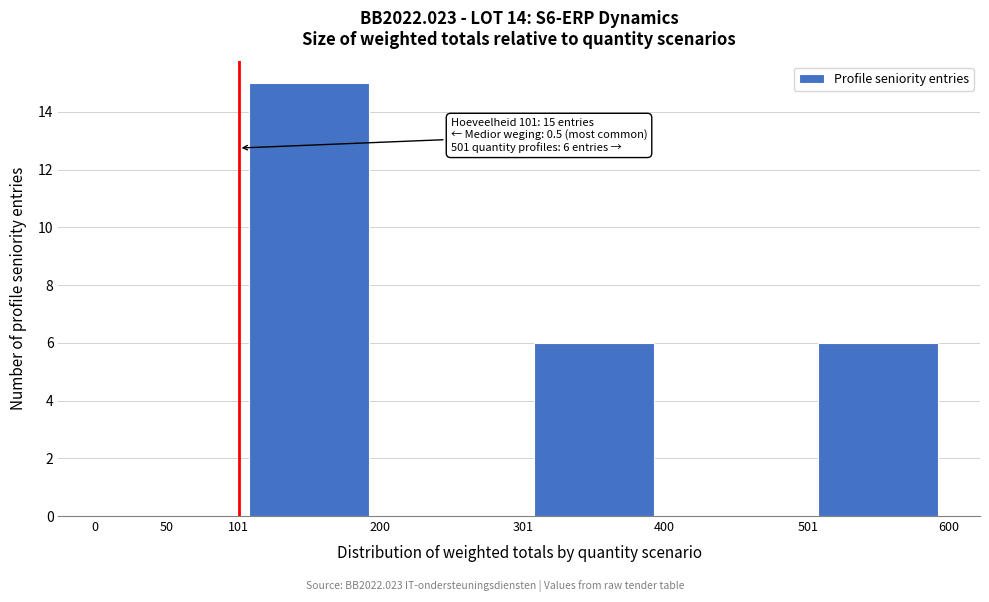

Over which range of the x-axis is the bar tallest?

101 to 200